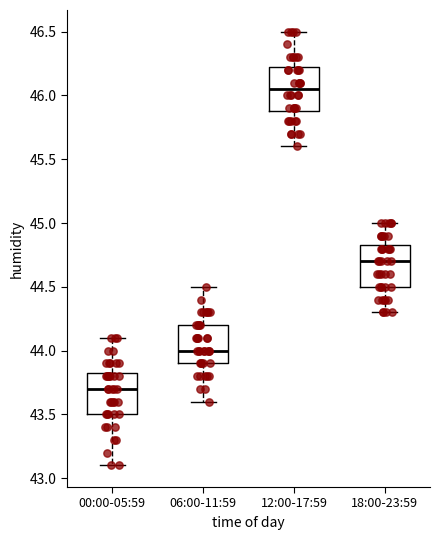

Reading left to right, read every box against the y-axis: the position of its median line, the range the box covers, and the ends of its whiskers. The values are not printed on the chart, so give them approximately, as read against the axis.

00:00-05:59: median 43.70, box 43.50 to 43.85, whiskers 43.10 to 44.10
06:00-11:59: median 44.00, box 43.90 to 44.20, whiskers 43.60 to 44.50
12:00-17:59: median 46.05, box 45.90 to 46.25, whiskers 45.60 to 46.50
18:00-23:59: median 44.70, box 44.50 to 44.85, whiskers 44.30 to 45.00